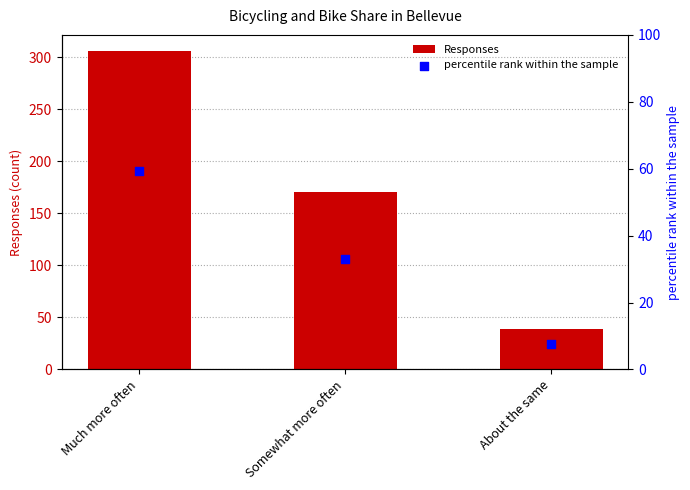

What is the total value across all series at Much more often?

365.4